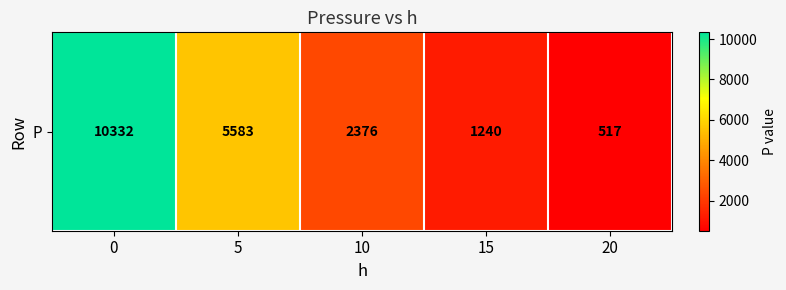

Which has a higher value, 15 or 20?

15